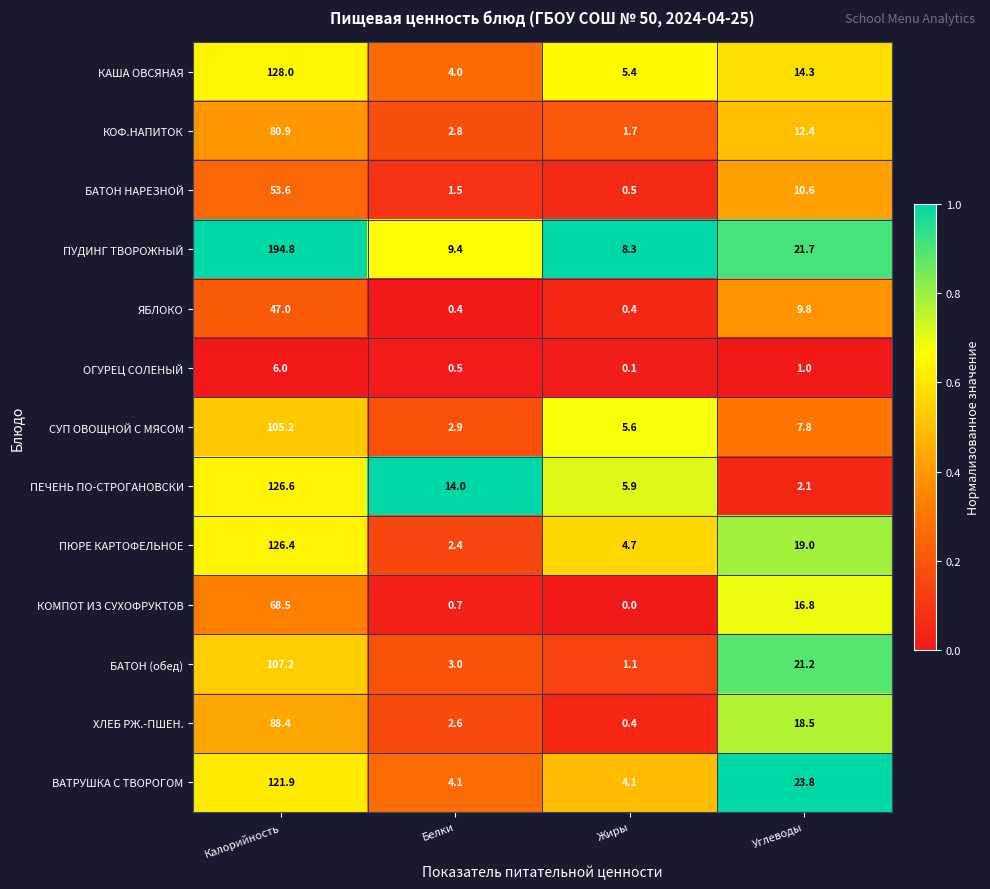

How many data points does each series have?

4